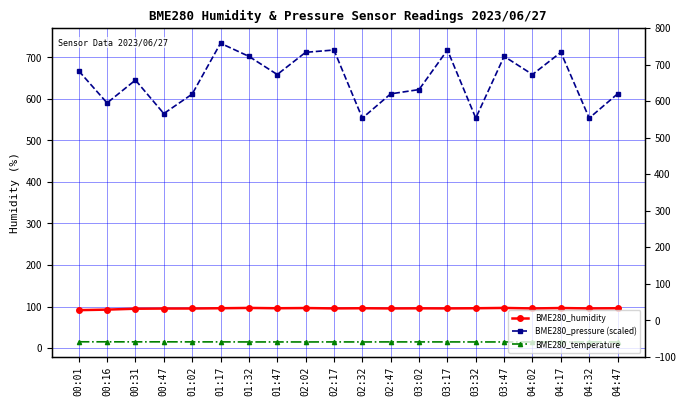

What is the difference between the highest and lowest values at 01:47?

644.0